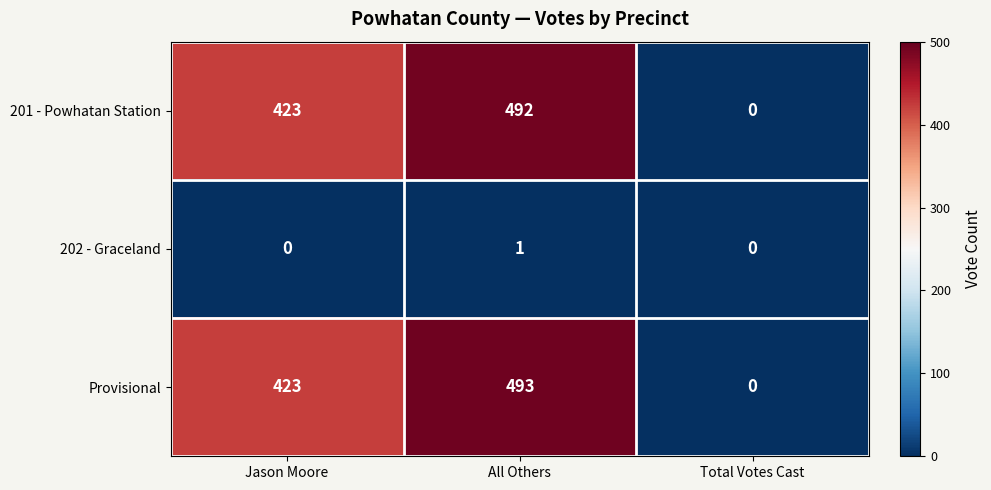

At All Others, list the series in order from smallest to largest.

202 - Graceland, 201 - Powhatan Station, Provisional